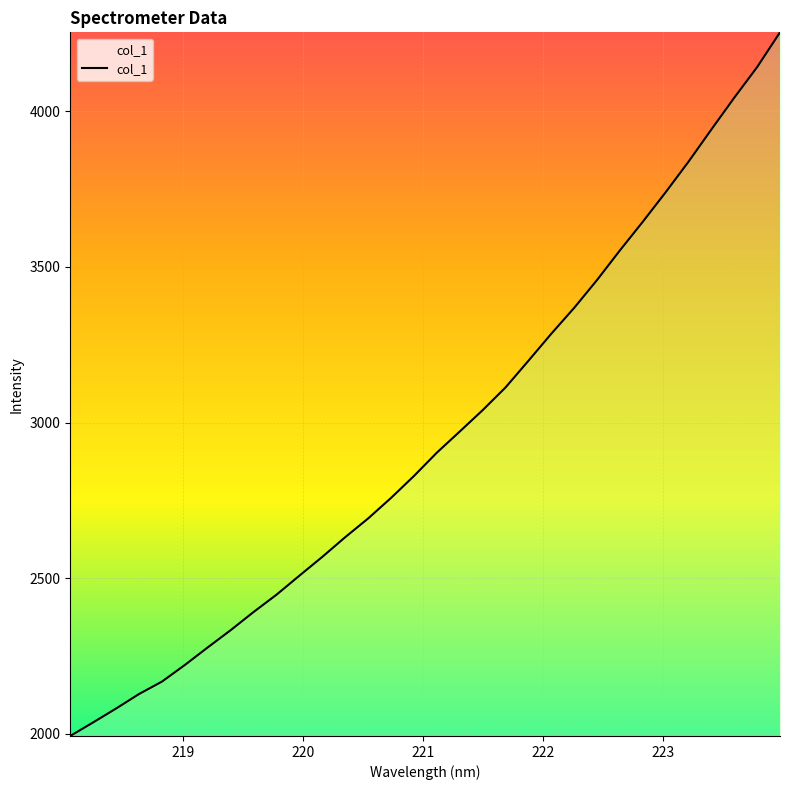

What is the difference between the maximum and minimum values?

2260.2